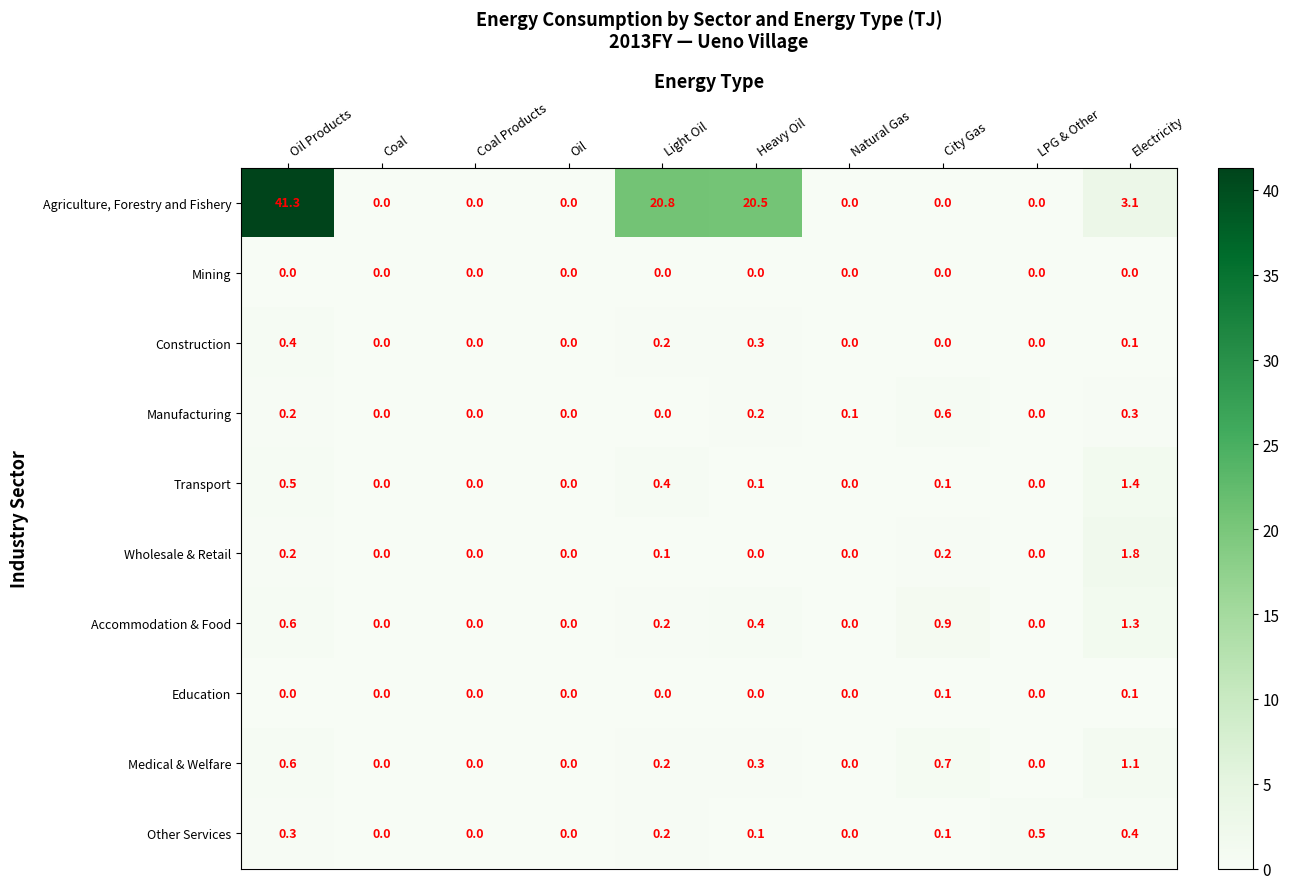

Which label corresponds to the largest value in the chart?

Oil Products